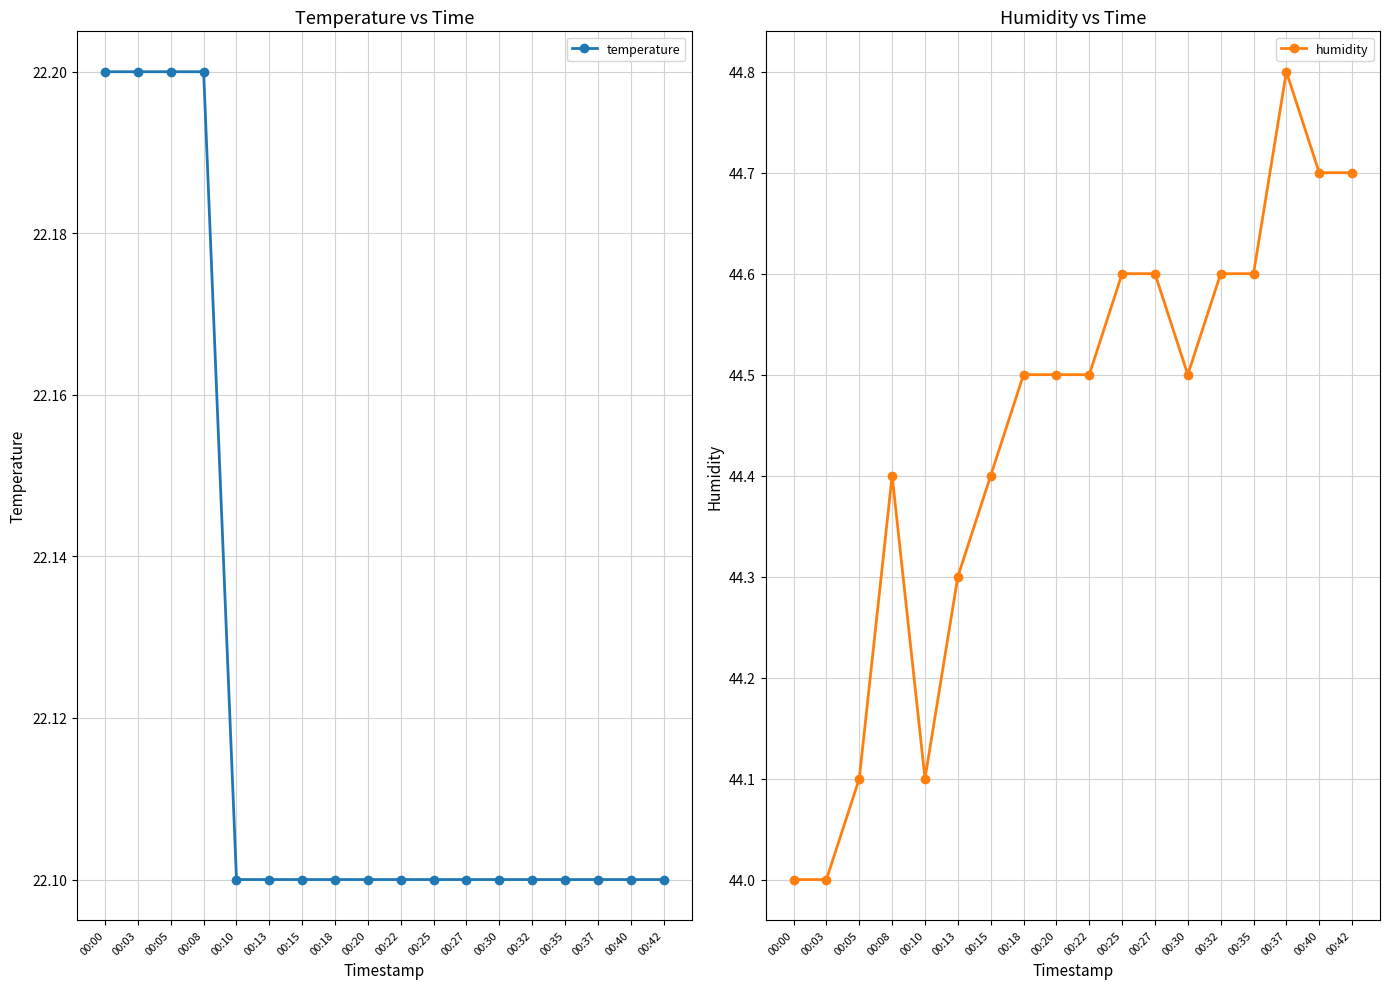

Between 00:05 and 00:10, which series saw the biggest shift?

temperature